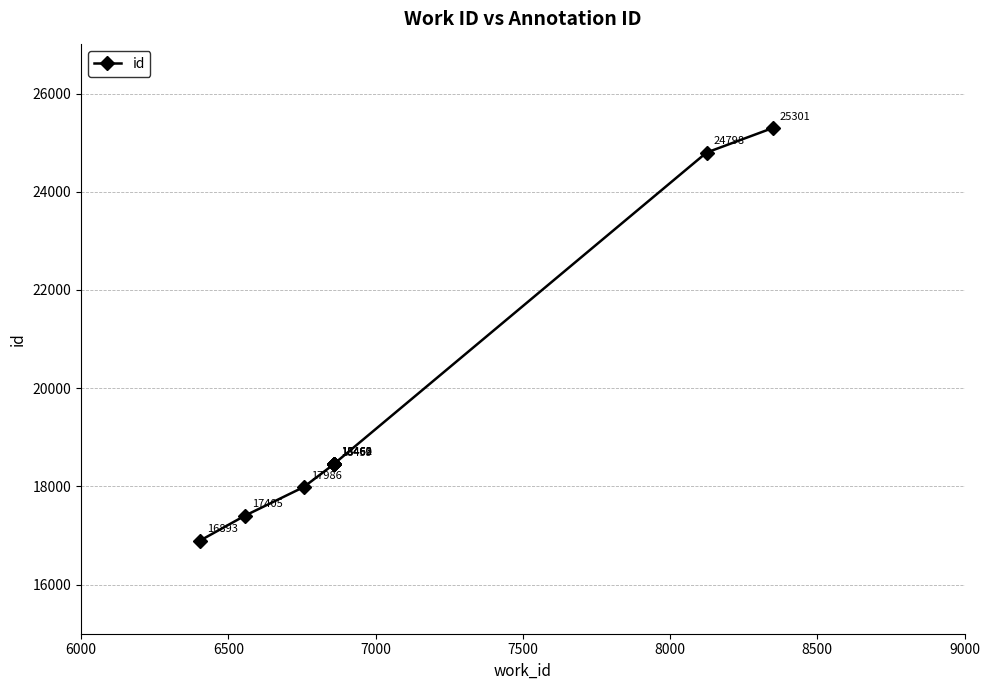

True or false: there are more than 0 points higher than both neighbors.

False